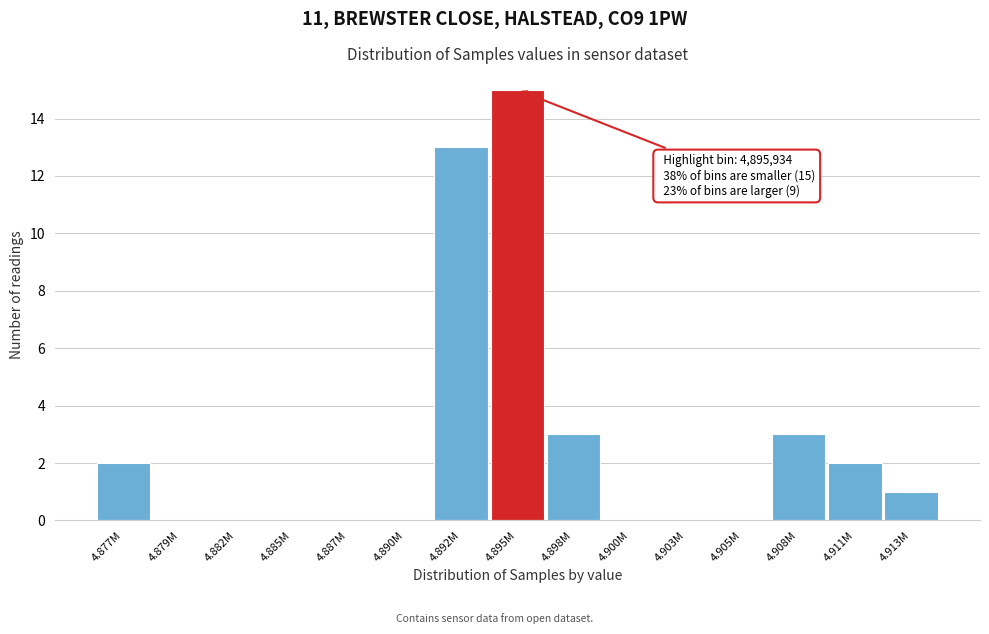

Reading left to right, what are all the values shown in this chart?

4.877M=2	4.879M=0	4.882M=0	4.885M=0	4.887M=0	4.890M=0	4.892M=13	4.895M=15	4.898M=3	4.900M=0	4.903M=0	4.905M=0	4.908M=3	4.911M=2	4.913M=1